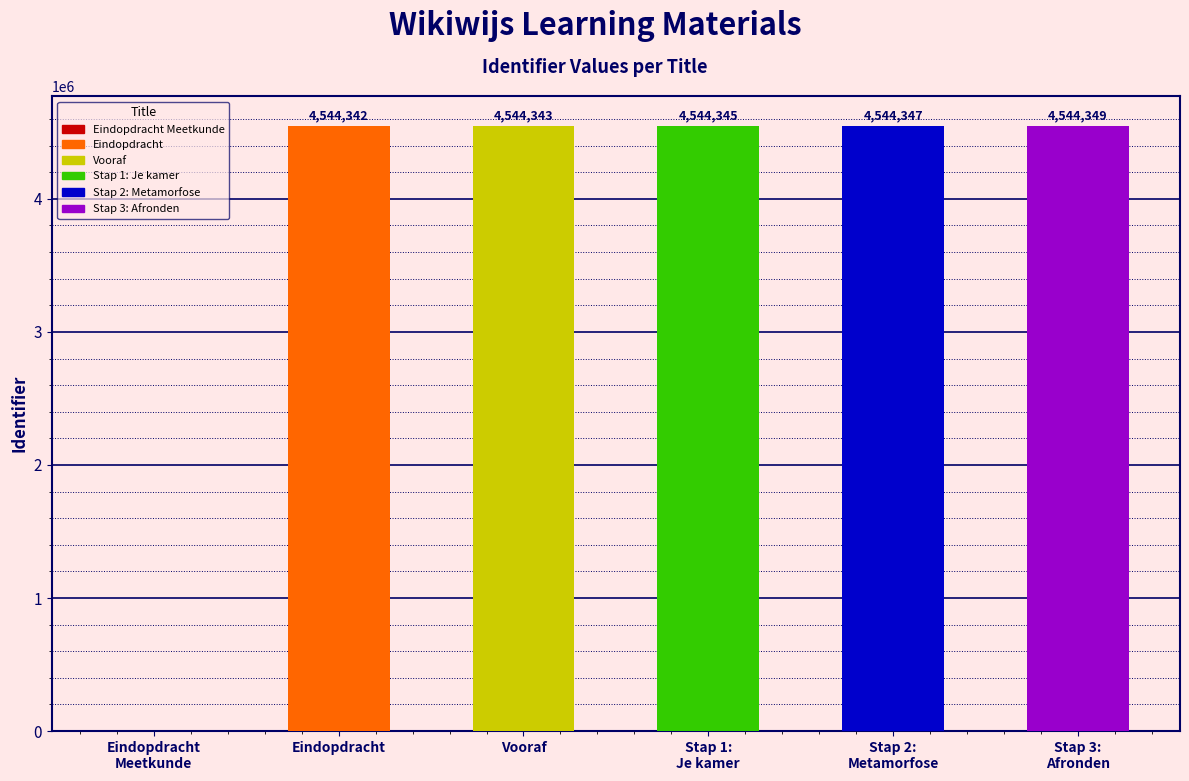

What is the greatest value displayed?

4544349